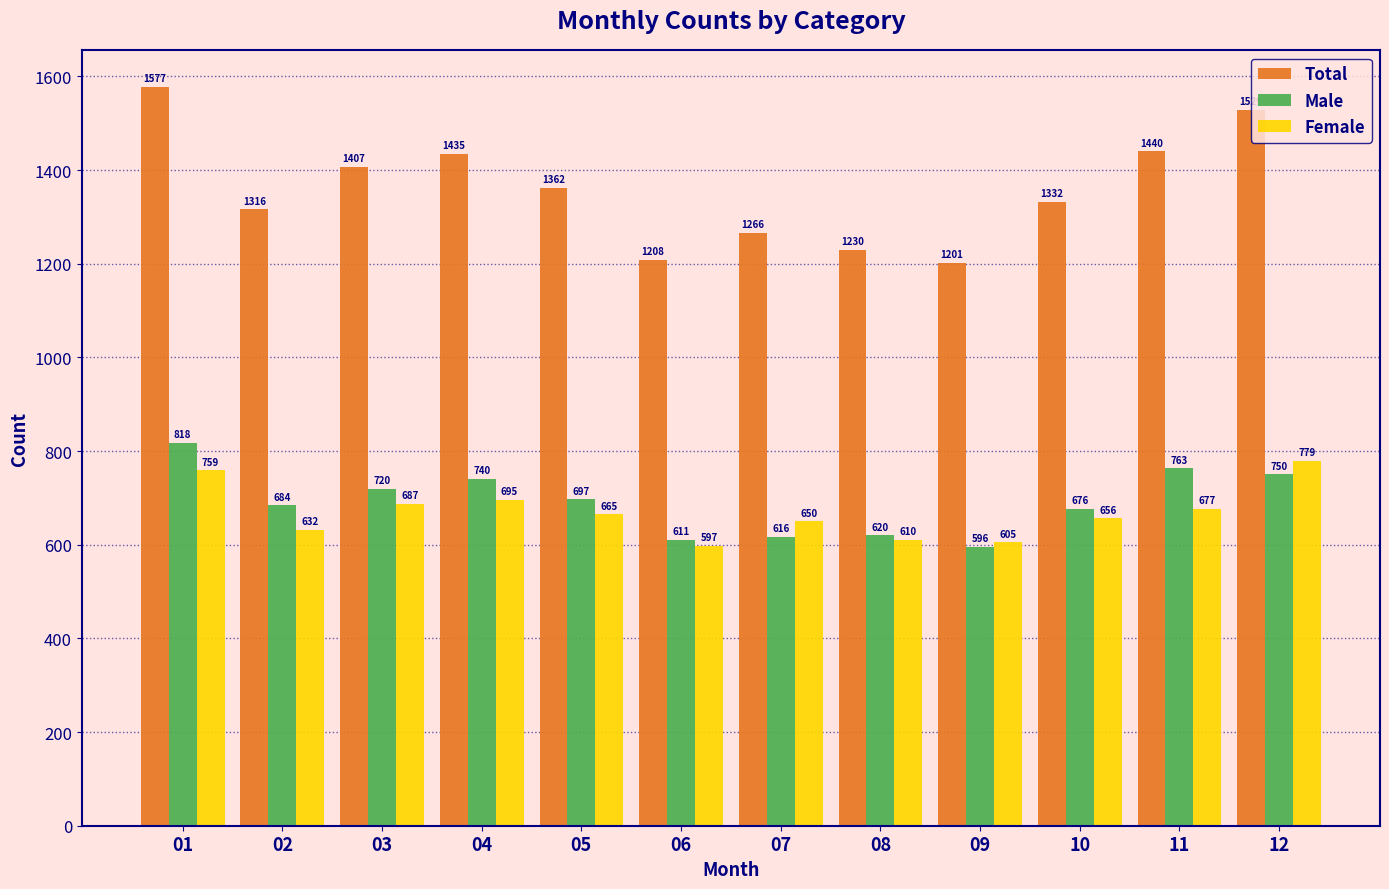

What is the value of the Female bar at the 10th from the left?

656